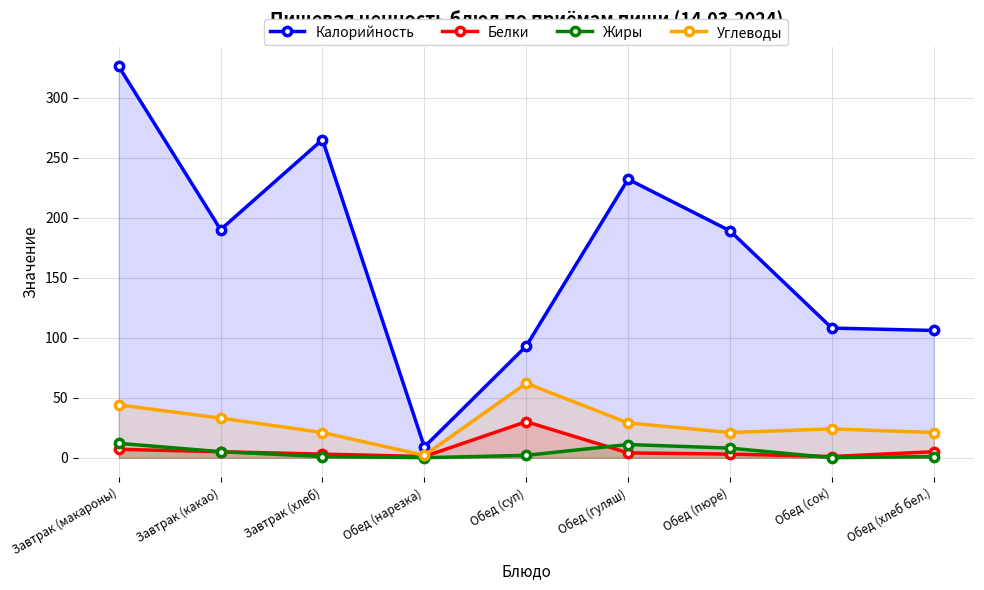

Reading left to right, list all the values displayed in this chart.

Калорийность: Завтрак (макароны)=326	Завтрак (какао)=190	Завтрак (хлеб)=265	Обед (нарезка)=9	Обед (суп)=93	Обед (гуляш)=232	Обед (пюре)=189	Обед (сок)=108	Обед (хлеб бел.)=106
Белки: Завтрак (макароны)=7	Завтрак (какао)=5	Завтрак (хлеб)=3	Обед (нарезка)=1	Обед (суп)=30	Обед (гуляш)=4	Обед (пюре)=3	Обед (сок)=1	Обед (хлеб бел.)=5
Жиры: Завтрак (макароны)=12	Завтрак (какао)=5	Завтрак (хлеб)=1	Обед (нарезка)=0	Обед (суп)=2	Обед (гуляш)=11	Обед (пюре)=8	Обед (сок)=0	Обед (хлеб бел.)=1
Углеводы: Завтрак (макароны)=44	Завтрак (какао)=33	Завтрак (хлеб)=21	Обед (нарезка)=2	Обед (суп)=62	Обед (гуляш)=29	Обед (пюре)=21	Обед (сок)=24	Обед (хлеб бел.)=21